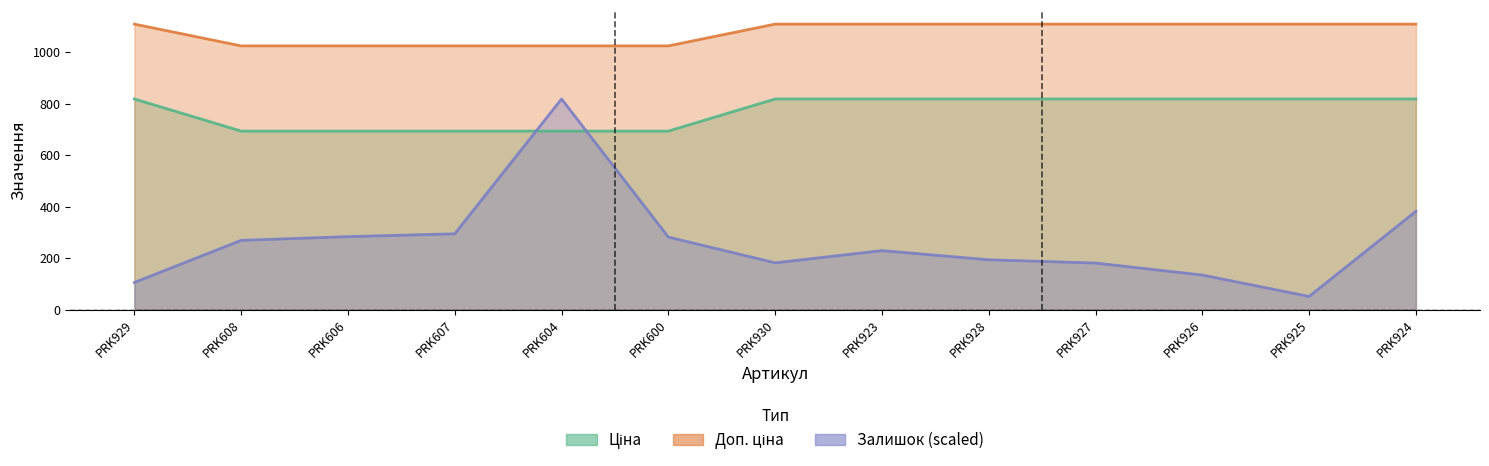

What is the label of the 12th point from the left?

PRK925